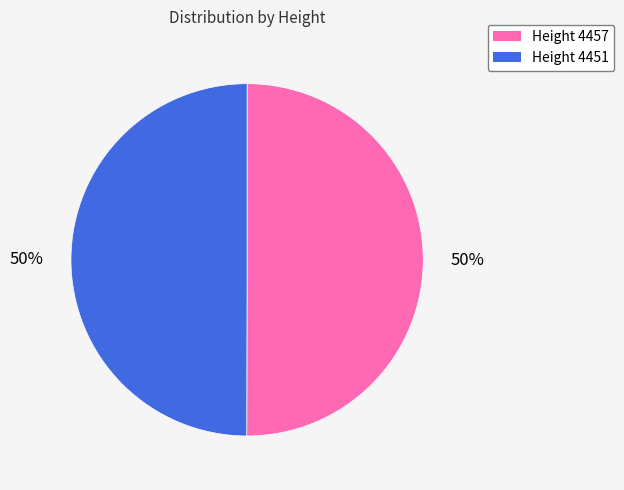

To the nearest percent, what is the average slice percentage?

50%